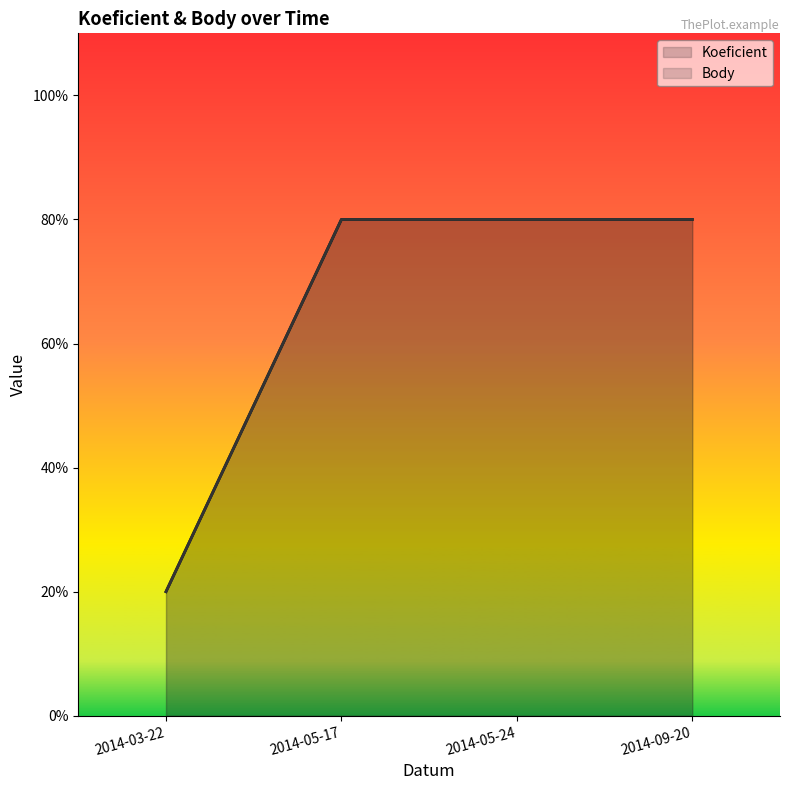

True or false: Koeficient (line) has a value of 4 at 2014-09-20.

True